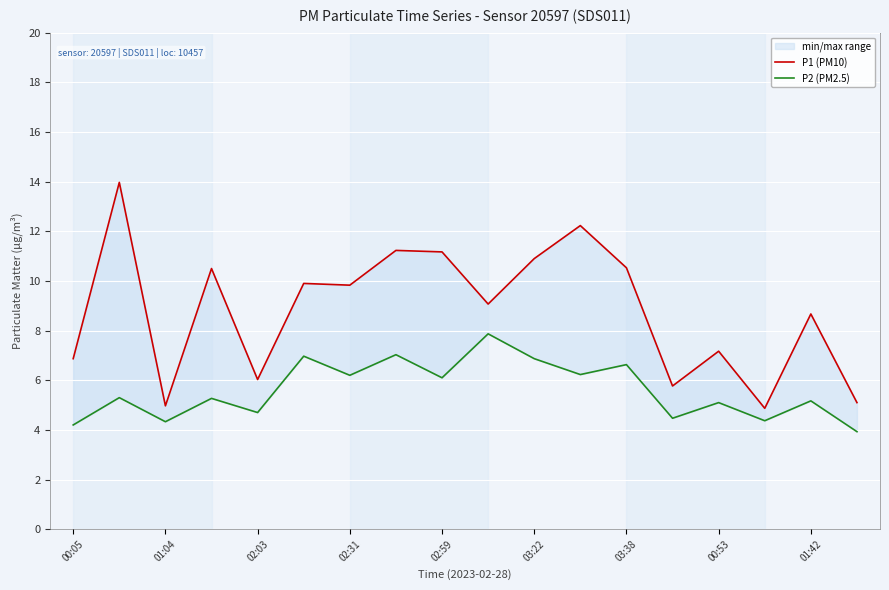

True or false: P2 (PM2.5) and P1 (PM10) cross at least once.

False